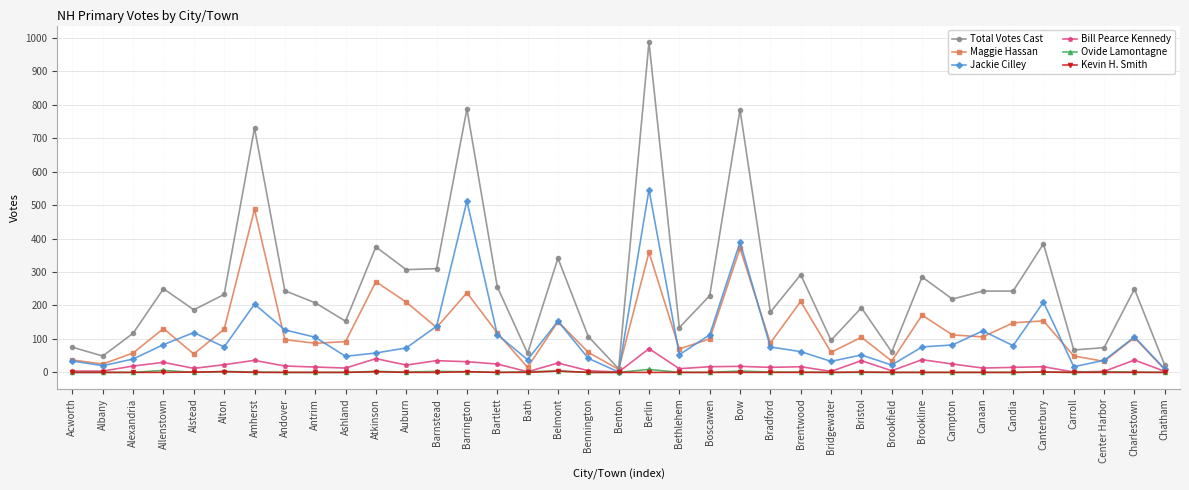

What are all the series names shown in the legend?

Total Votes Cast, Maggie Hassan, Jackie Cilley, Bill Pearce Kennedy, Ovide Lamontagne, Kevin H. Smith